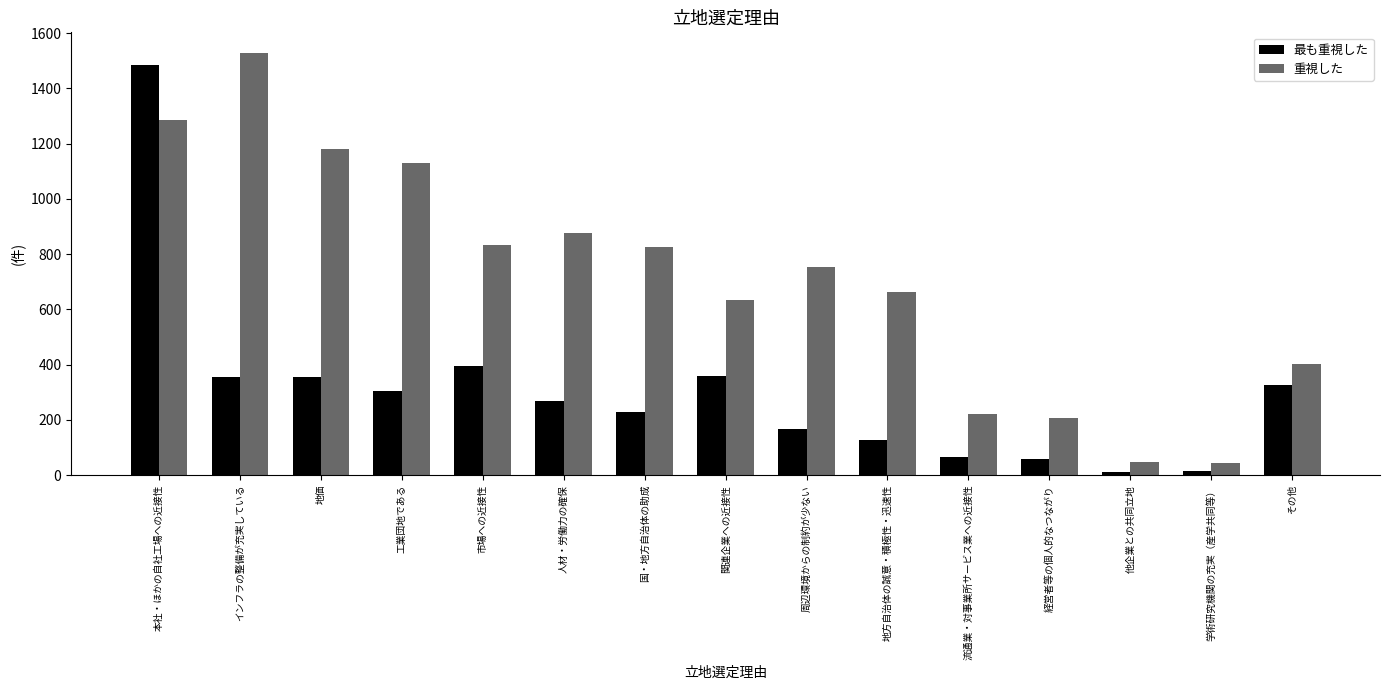

Which category has the highest value across all series?

インフラの整備が充実している